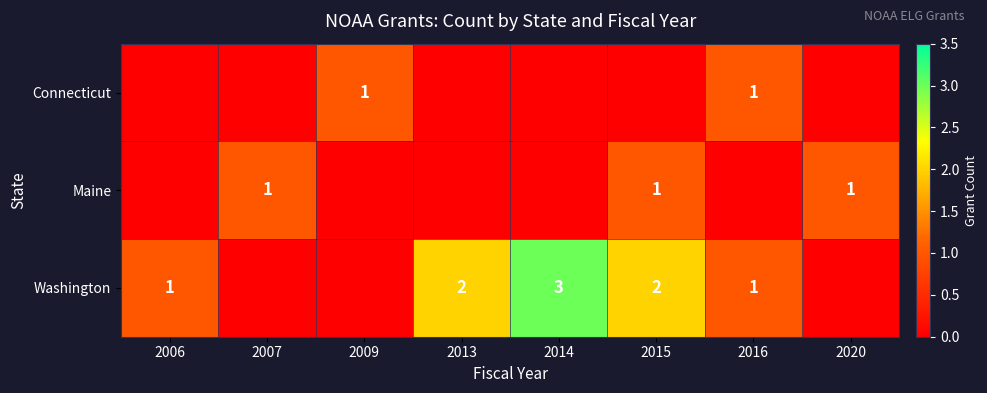

True or false: Maine has a value of 2 at 2020.

False